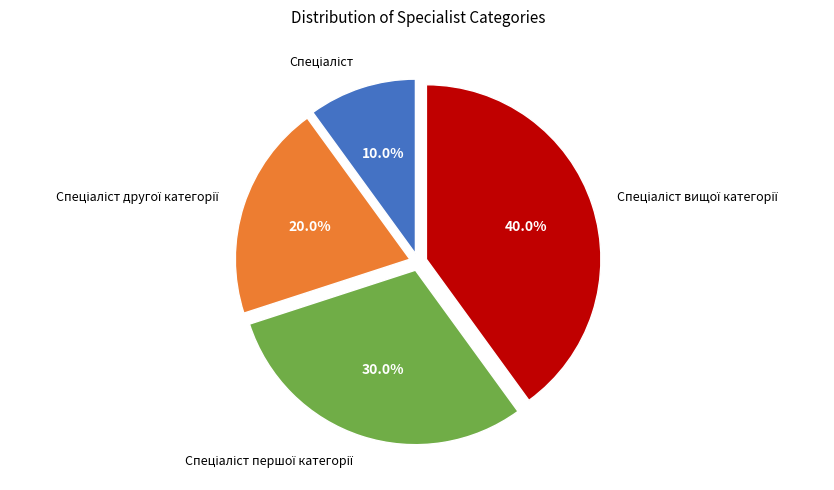

Does any single category account for the majority?

No